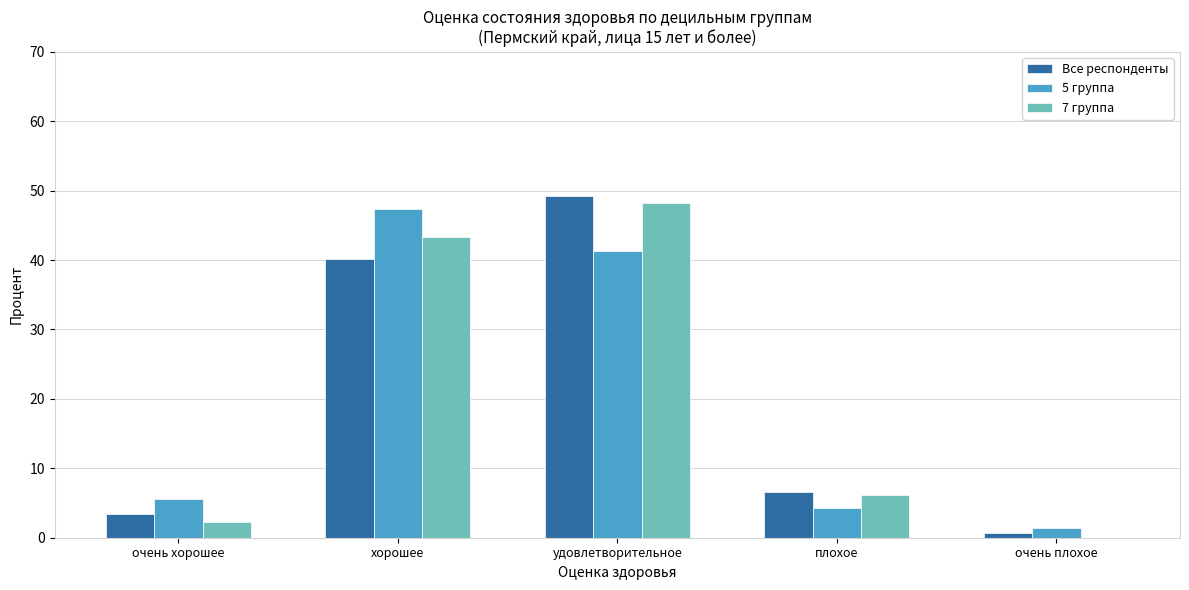

How many series are shown in this chart?

3